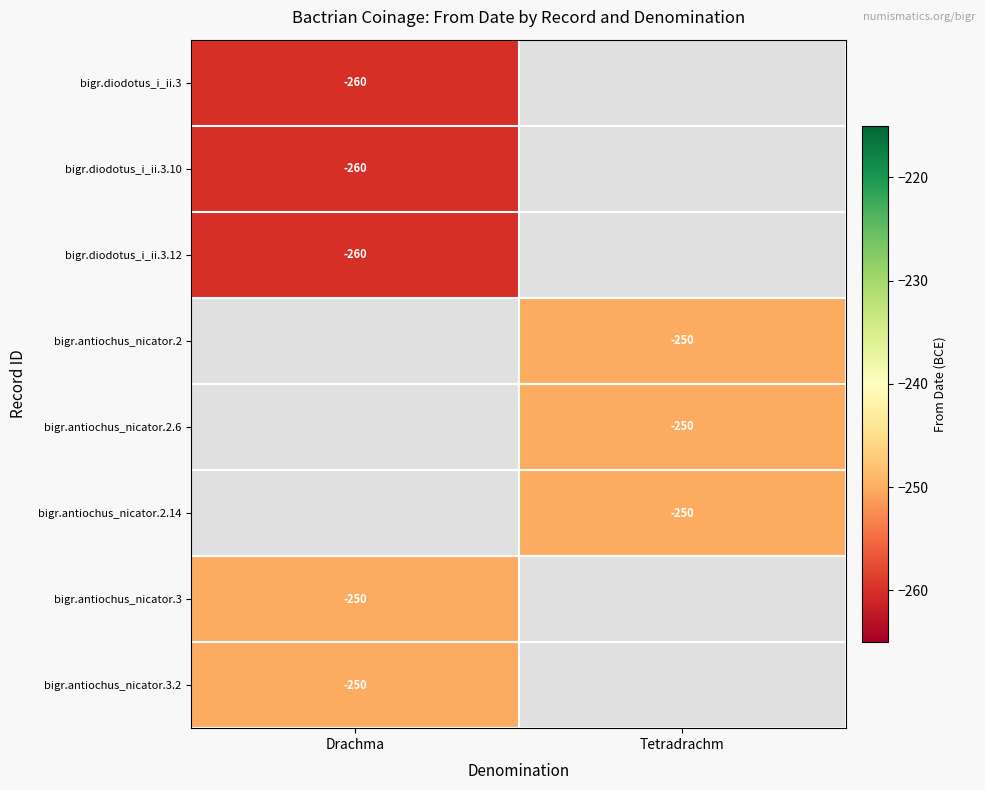

True or false: bigr.antiochus_nicator.3 has a value of -423.5 at Drachma.

False